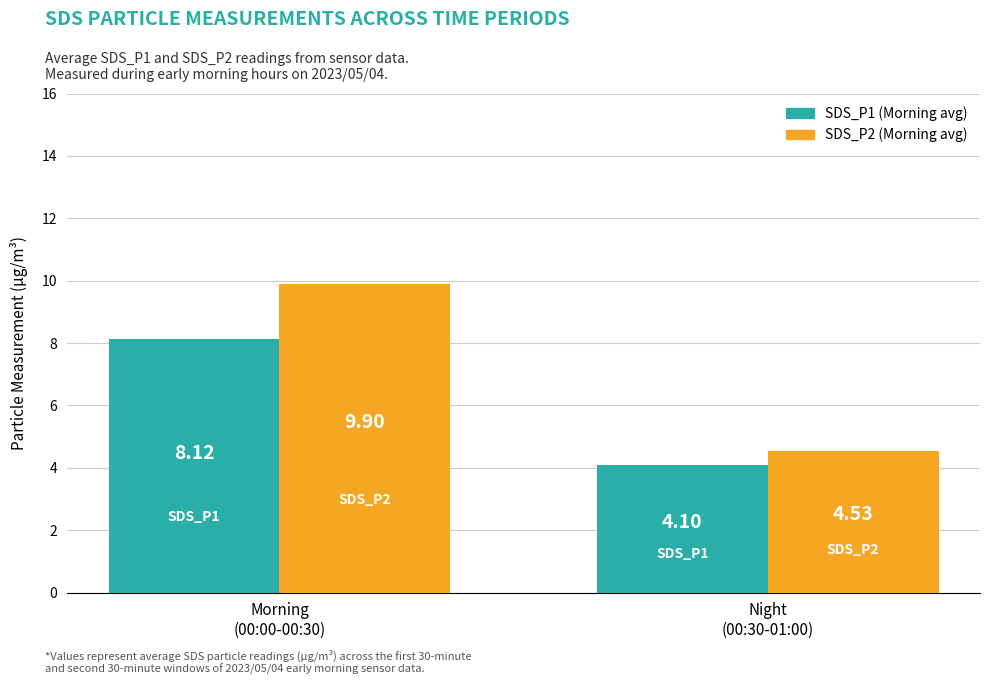

What position from the right is Morning
(00:00-00:30)?

2